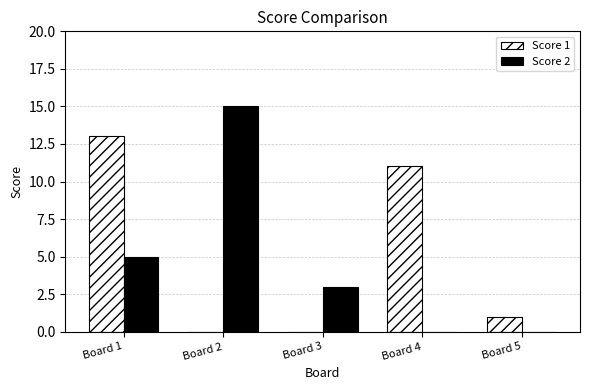

Are the bars grouped side by side (vs. stacked)?

Yes